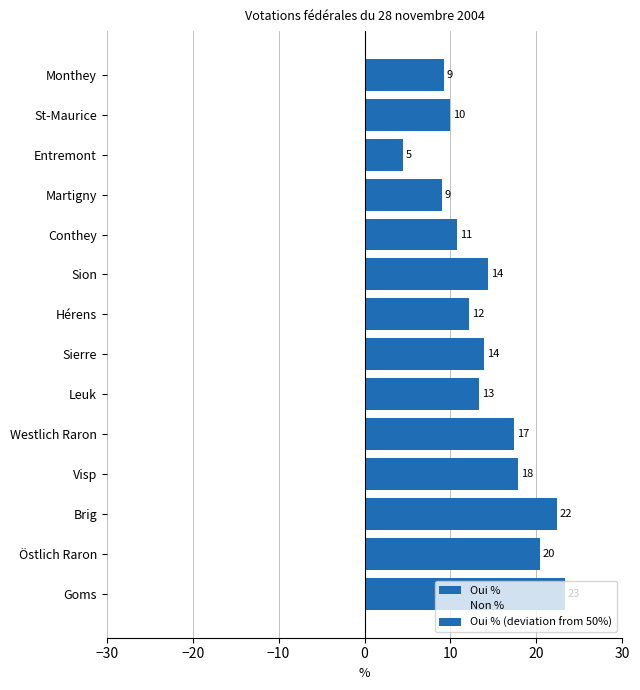

True or false: Oui % (deviation from 50%) has a value of 30.9 at Goms.

False